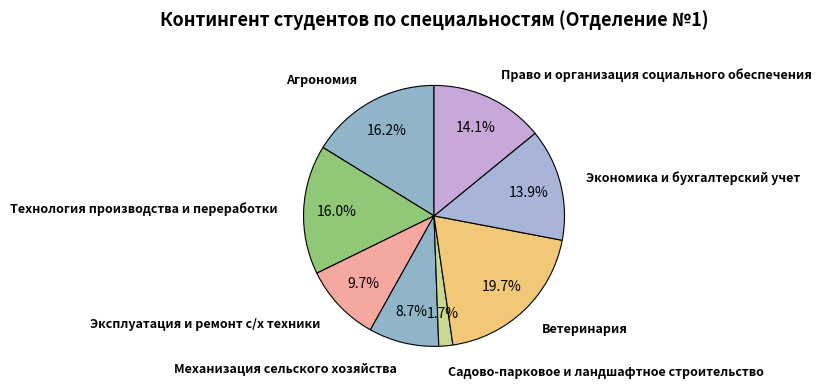

Which category has the biggest portion of the pie?

Ветеринария